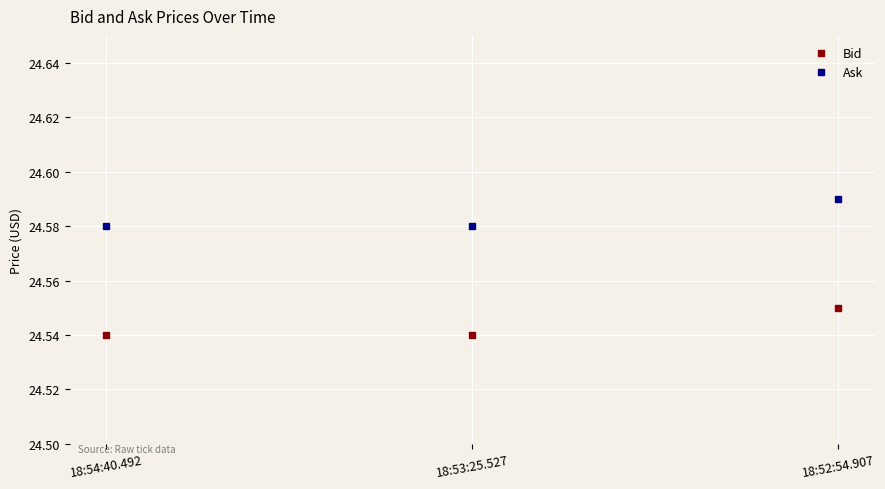

Which label corresponds to the largest value in the chart?

18:52:54.907